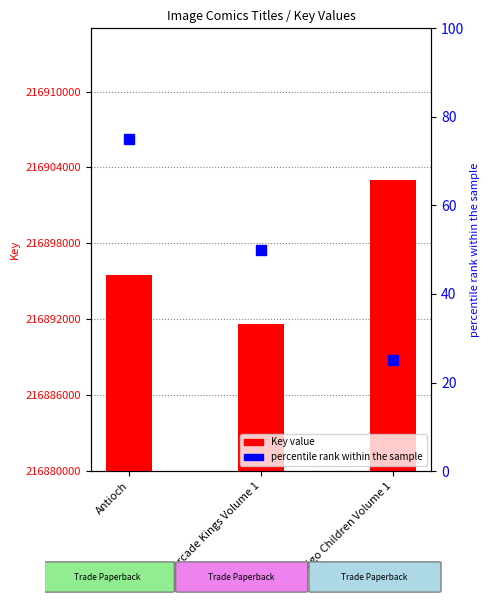

What is the change in value from Arcade Kings Volume 1 to Indigo Children Volume 1?

+11374